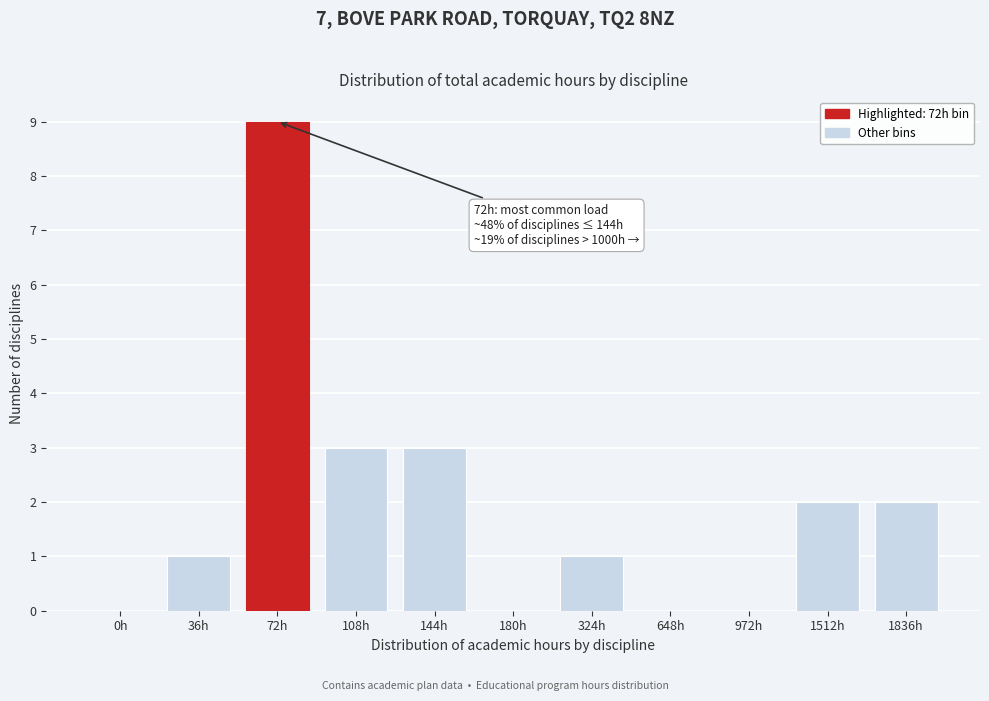

Reading right to left, list all the values displayed in this chart.

1836h=2	1512h=2	972h=0	648h=0	324h=1	180h=0	144h=3	108h=3	72h=9	36h=1	0h=0